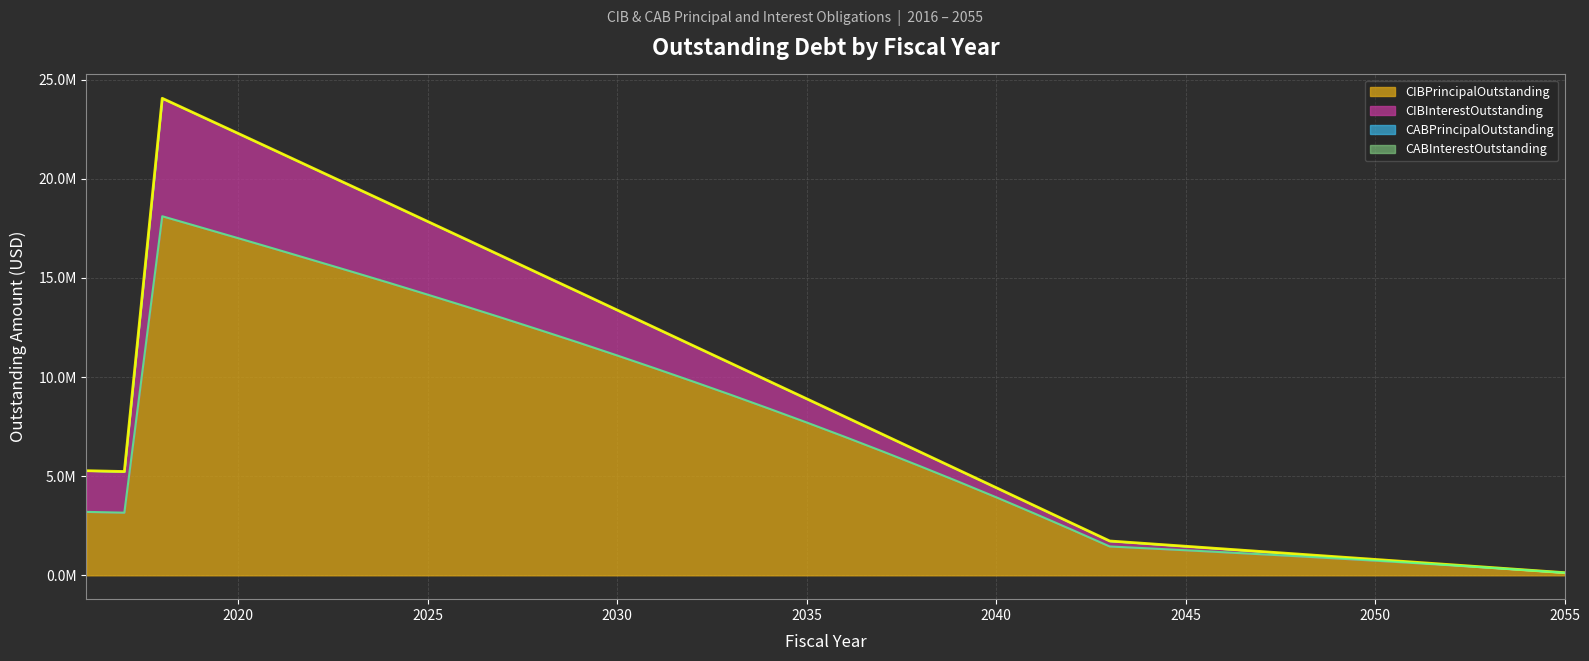

Count the number of categories in the chart.

40